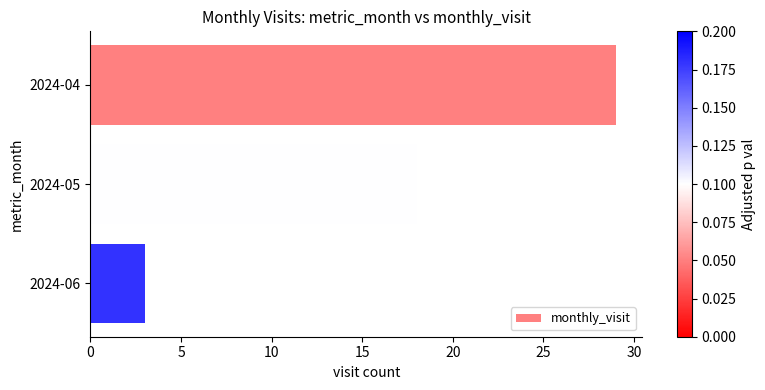

The chart shows a value of 17 at 2024-04. True or false?

False